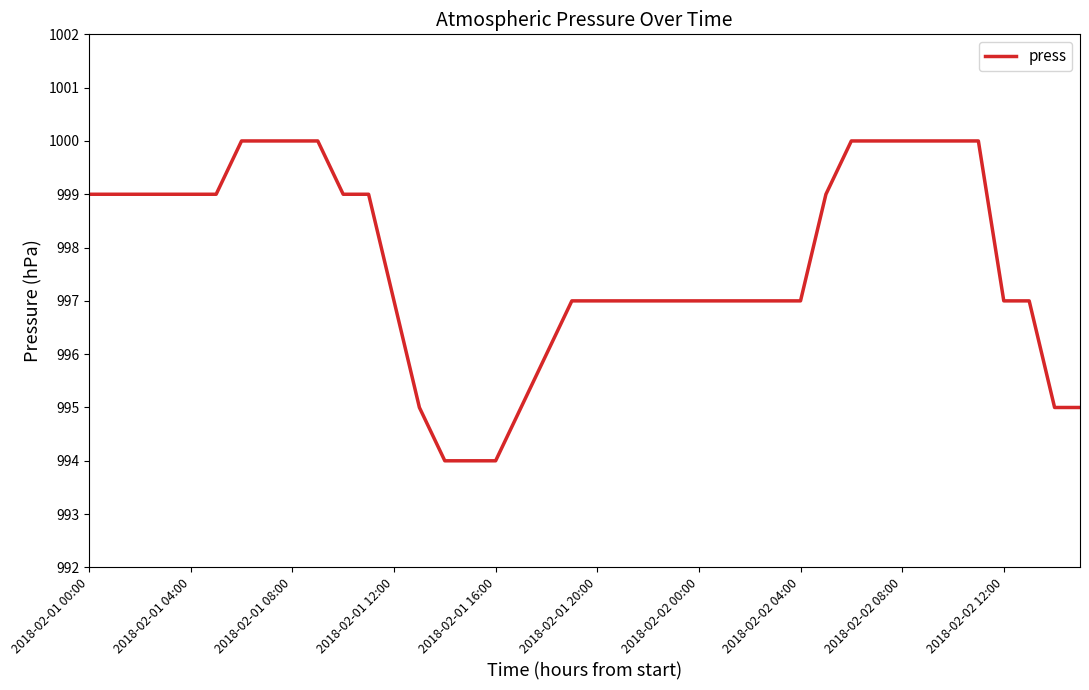

What is the difference between the maximum and minimum values?

6